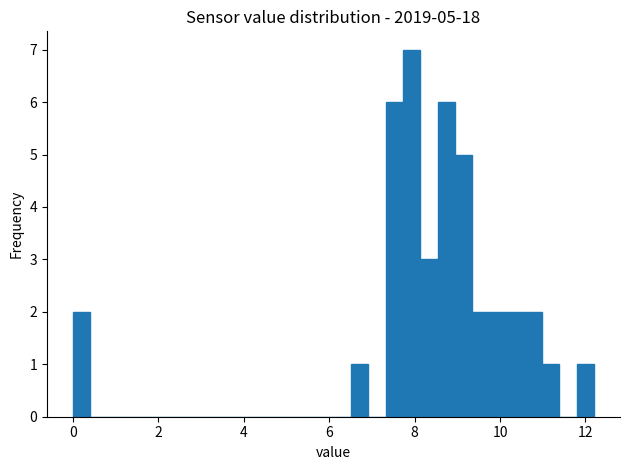

Around what value on the x-axis is the tallest bar? Give the approximate position of its centre, as read against the axis.

8.0